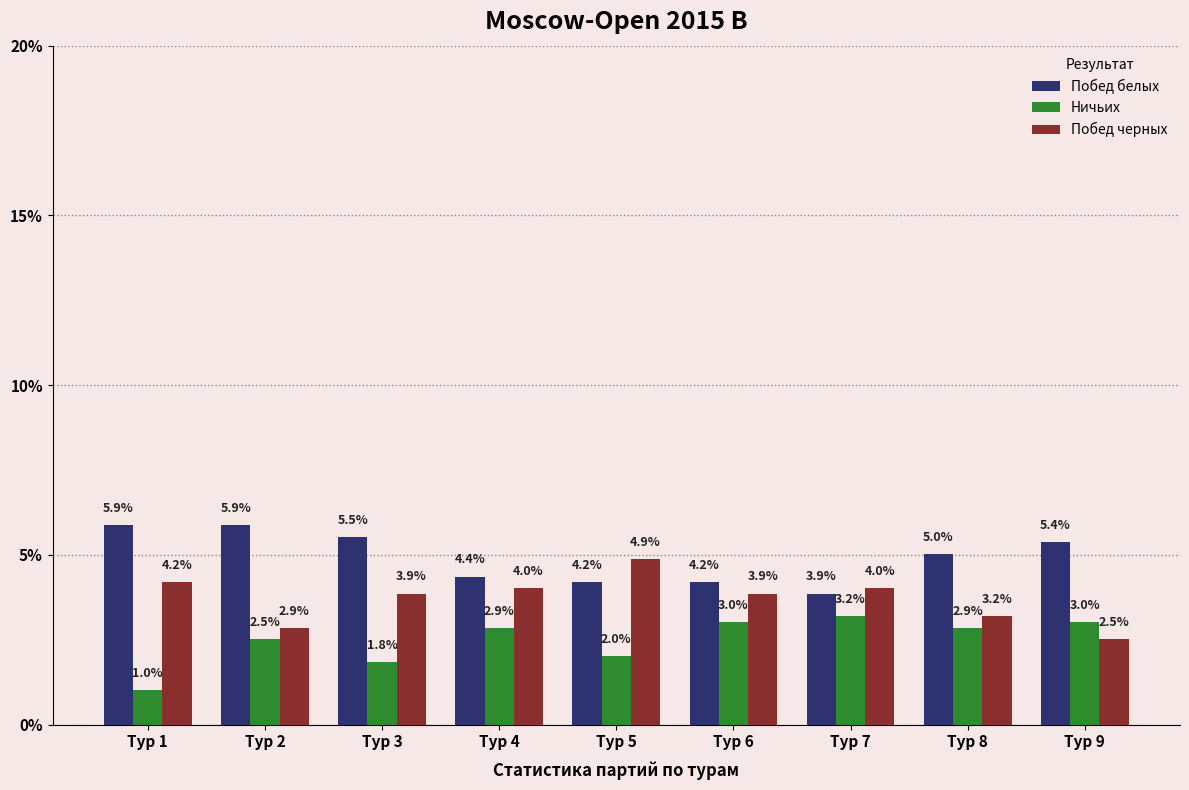

At which label is Побед белых closest to 4?

Тур 7